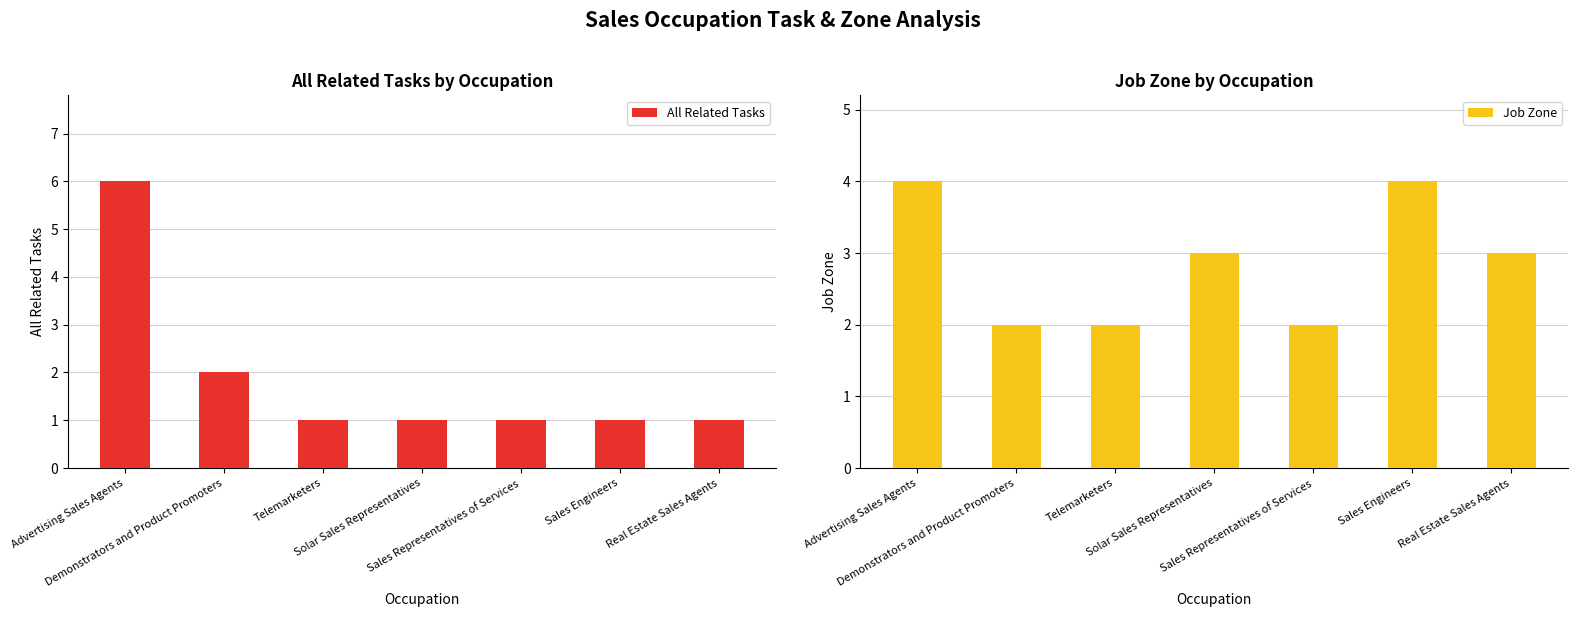

True or false: Job Zone has a value of 6 at Advertising Sales Agents.

False